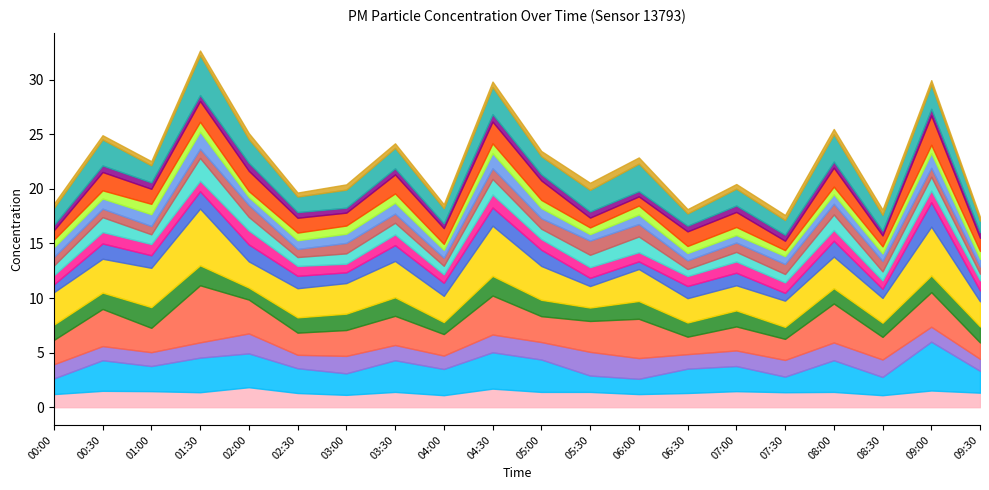

Where is the first local maximum for P1_upper?

01:30